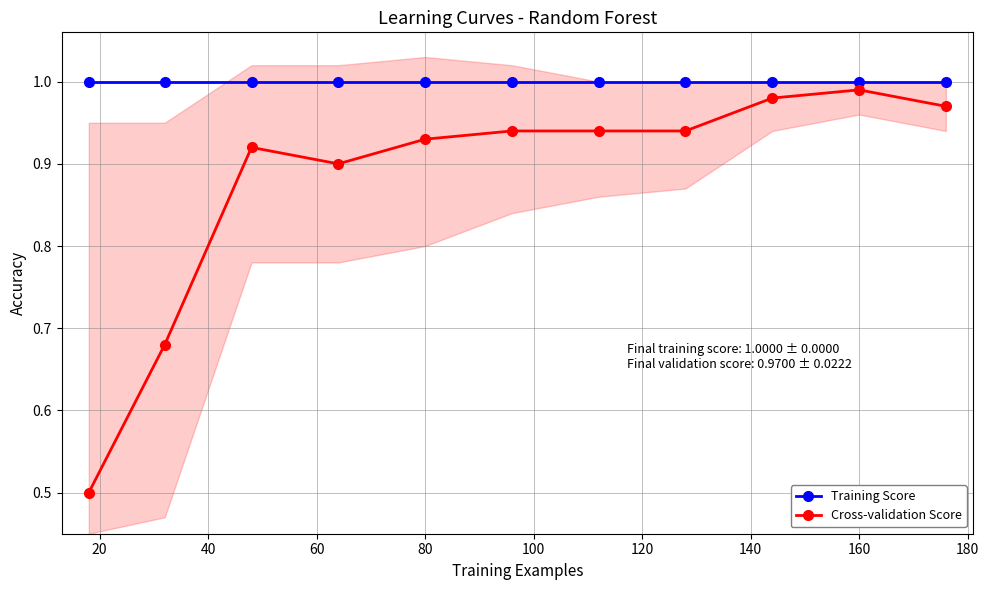

How many distinct data groups are displayed?

2